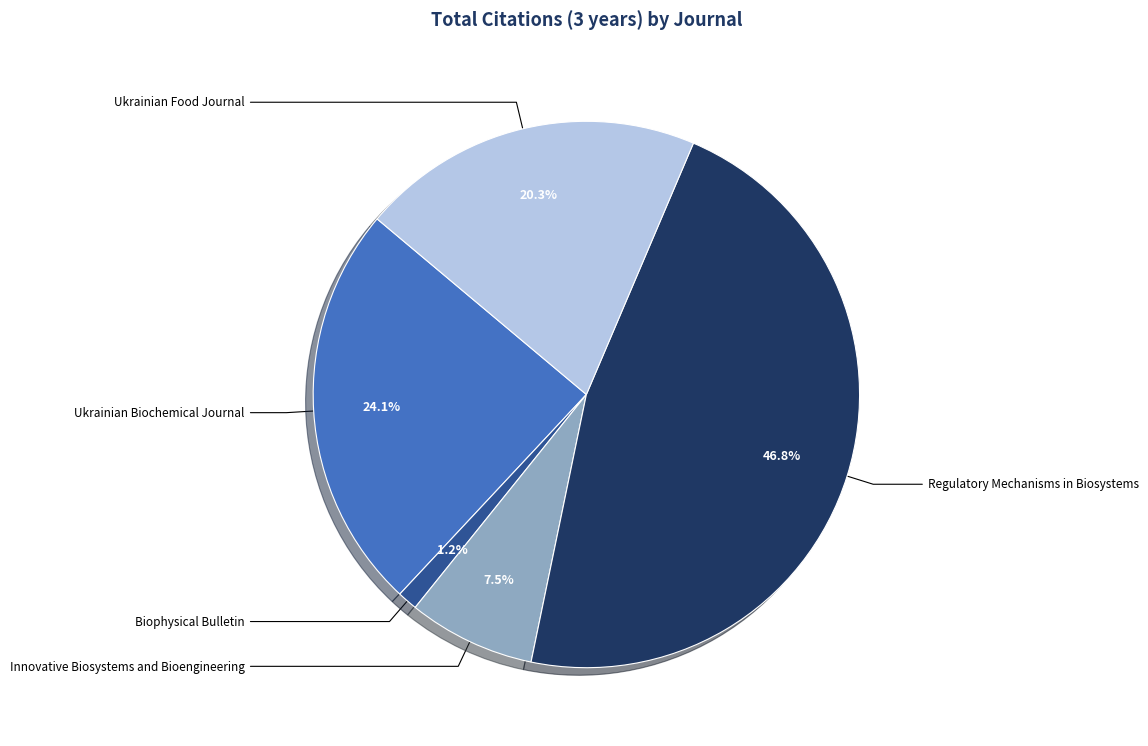

To the nearest percent, what is the average slice percentage?

20%